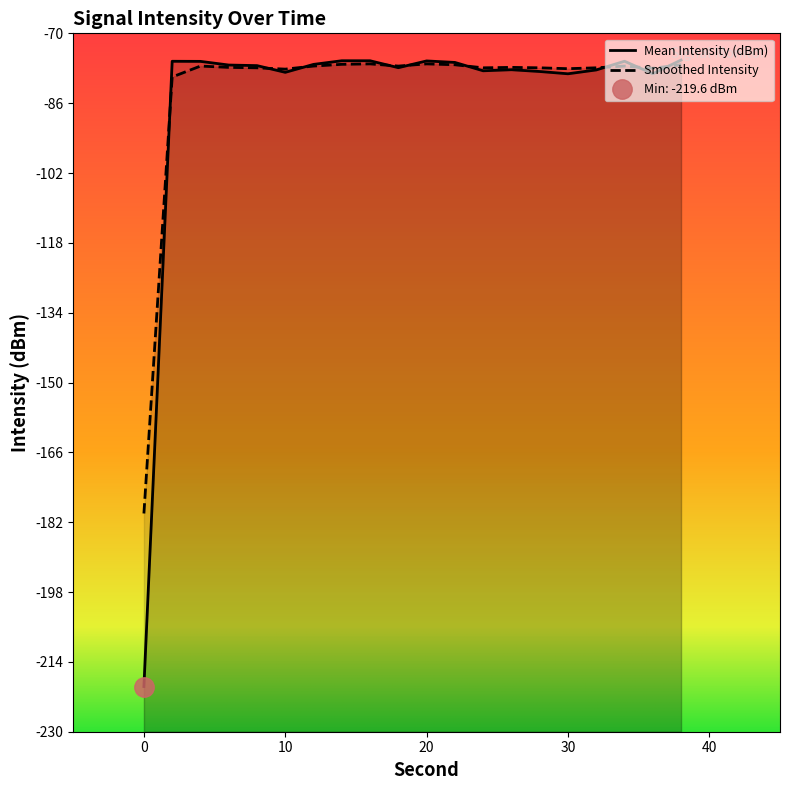

Which series has the largest total across all categories?

Smoothed Intensity